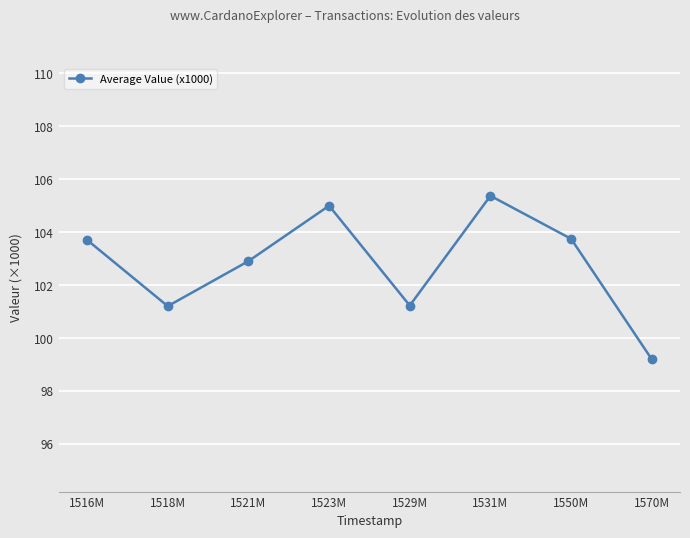

What is the approximate value at 1518M?

101.2